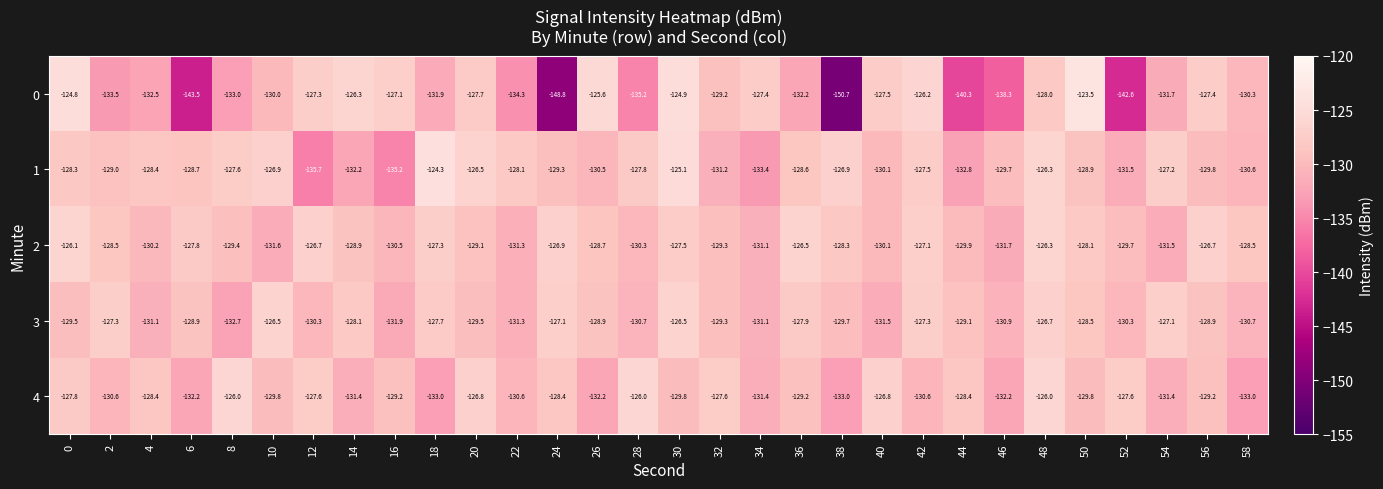

How many series are shown in this chart?

5